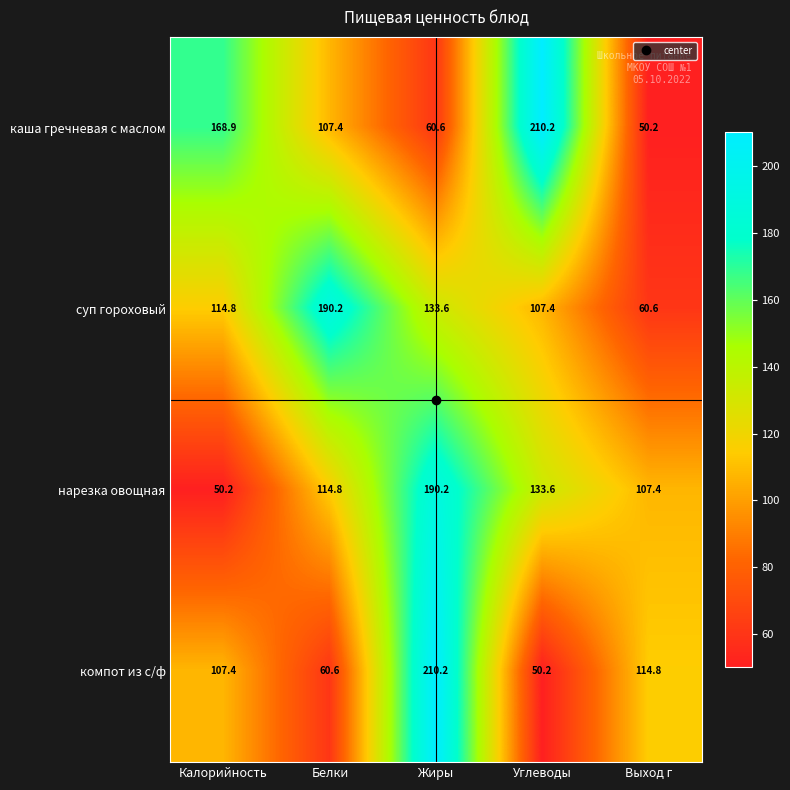

Count the number of data series in this chart.

4